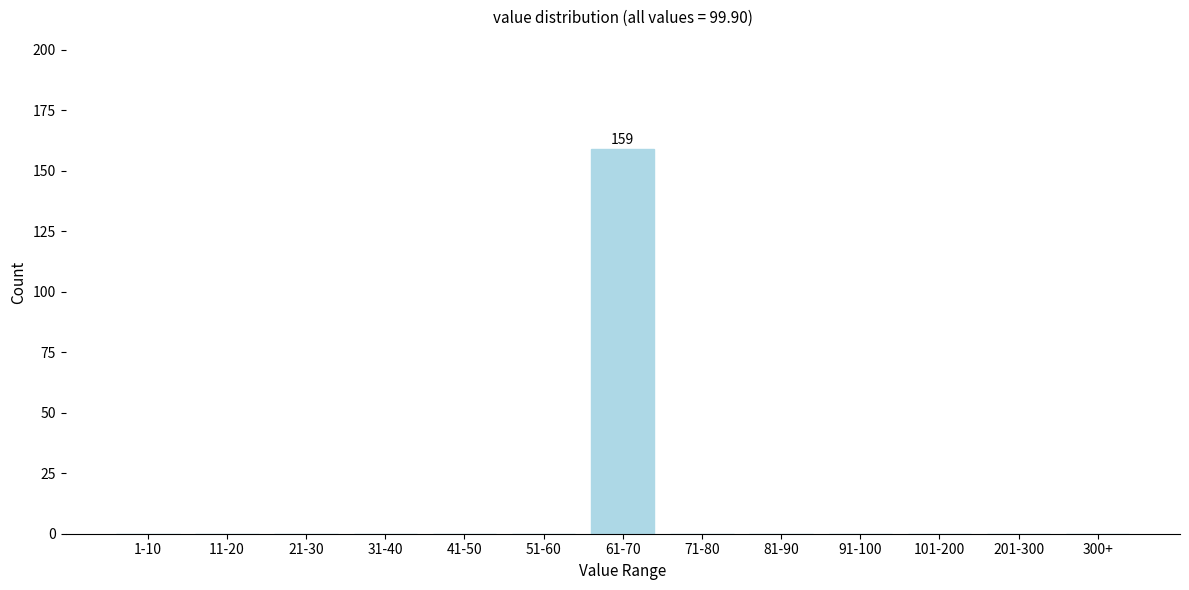

Reading right to left, extract all data points from this chart.

300+=0	201-300=0	101-200=0	91-100=0	81-90=0	71-80=0	61-70=159	51-60=0	41-50=0	31-40=0	21-30=0	11-20=0	1-10=0